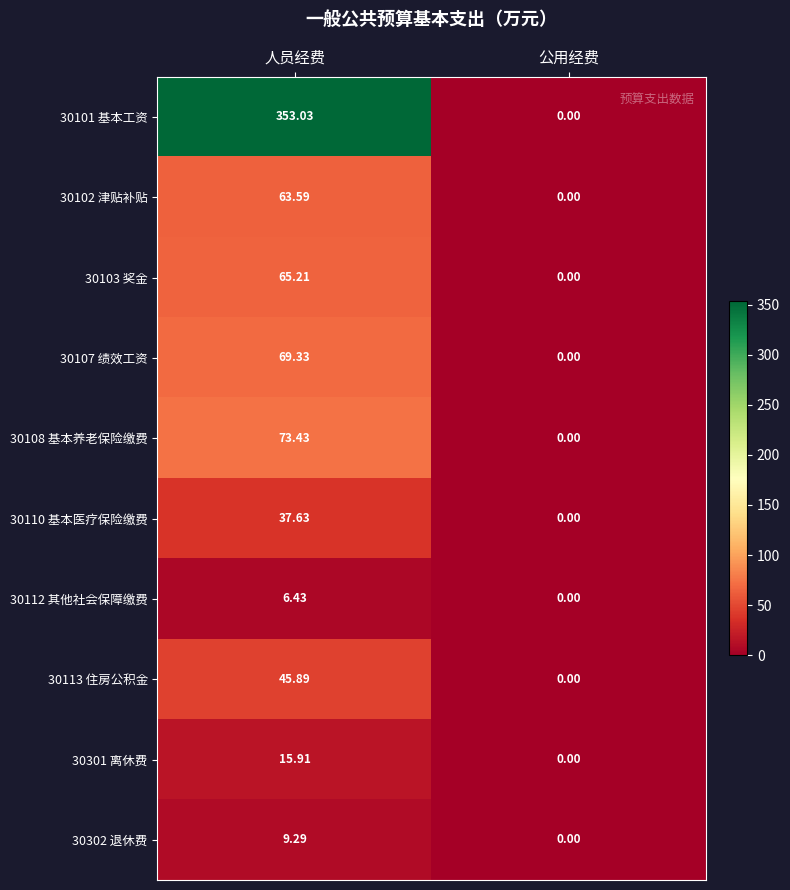

List the labels in order of 30102 津贴补贴 value, largest first.

人员经费, 公用经费